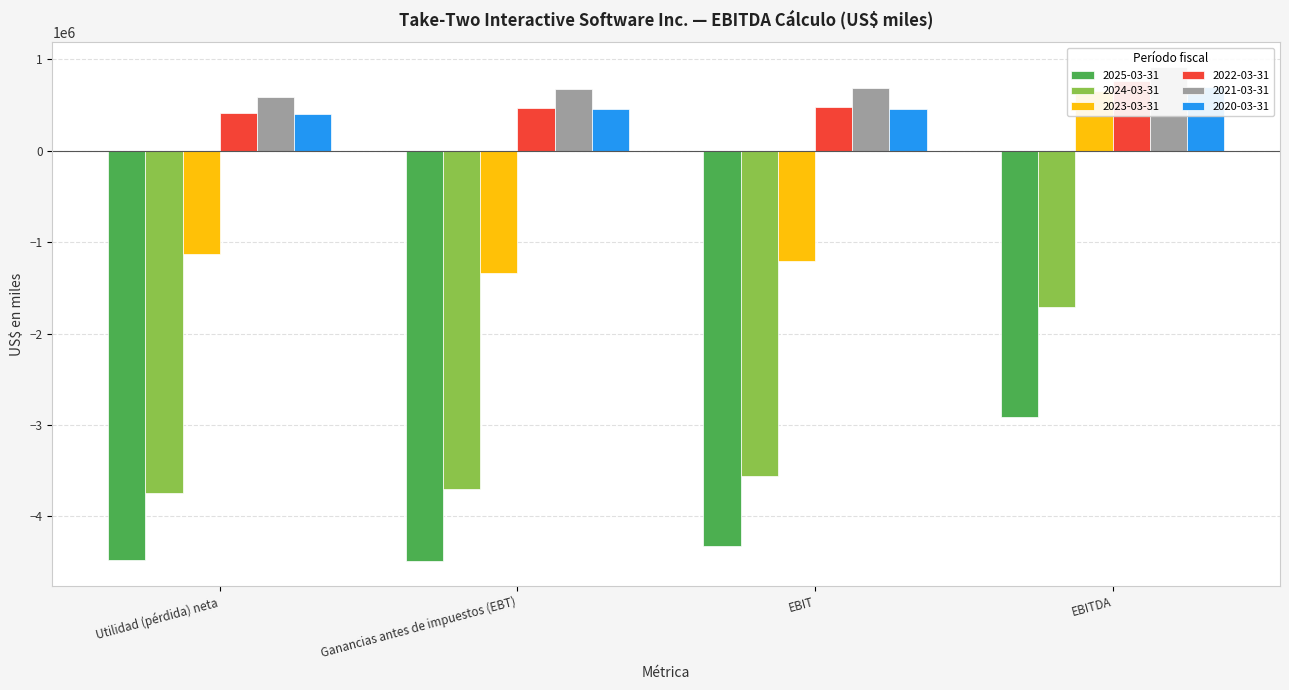

What is the average value of the 2020-03-31 series?

505398